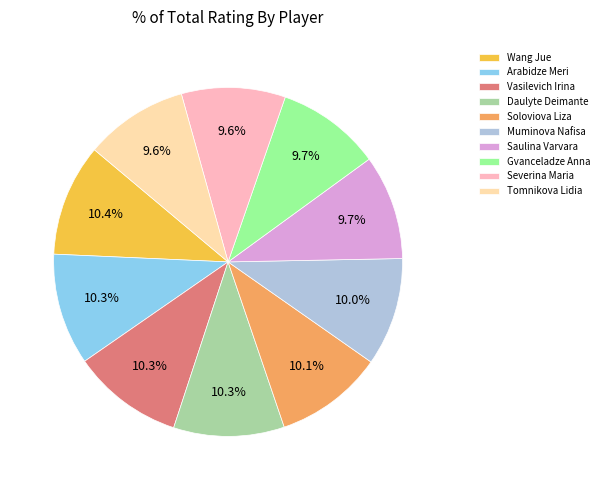

The Muminova Nafisa slice represents 10% of the pie. True or false?

True